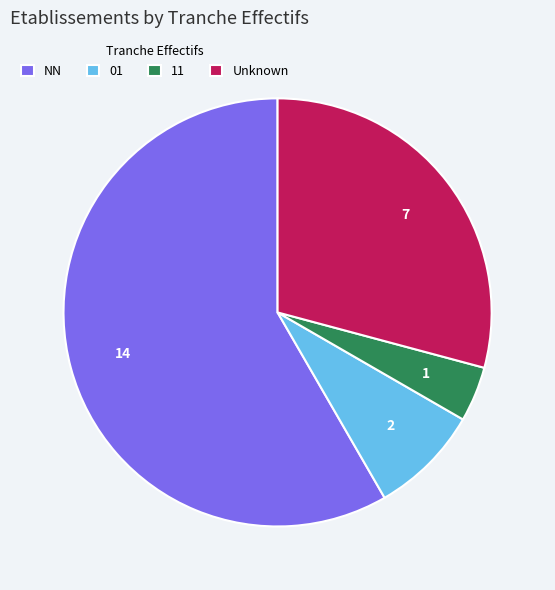

Do 01 and NN together represent more than half of the pie?

Yes